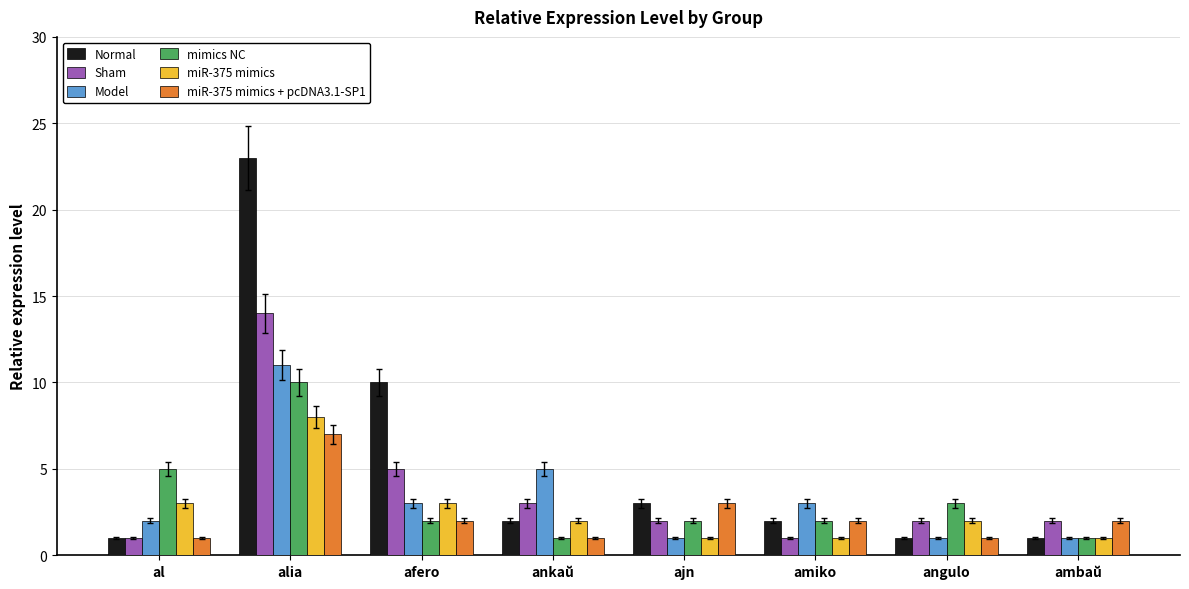

How many distinct data groups are displayed?

6